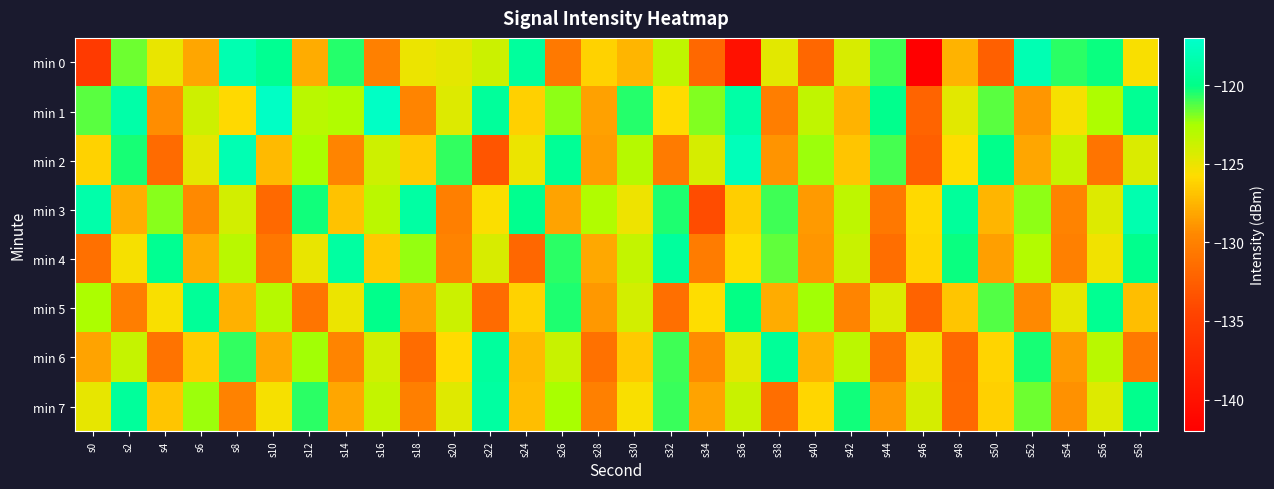

Reading left to right, extract all data points from this chart.

min 0: s0=-135.5	s2=-121.6	s4=-125.0	s6=-128.2	s8=-118.2	s10=-119.6	s12=-127.8	s14=-120.6	s16=-130.0	s18=-125.0	s20=-124.8	s22=-123.8	s24=-119.1	s26=-130.5	s28=-126.2	s30=-127.5	s32=-123.3	s34=-131.8	s36=-140.0	s38=-124.6	s40=-131.9	s42=-124.3	s44=-121.0	s46=-141.8	s48=-127.6	s50=-132.4	s52=-118.1	s54=-120.7	s56=-120.2	s58=-125.6
min 1: s0=-121.3	s2=-118.6	s4=-129.3	s6=-123.9	s8=-125.9	s10=-117.4	s12=-123.1	s14=-122.9	s16=-117.3	s18=-129.8	s20=-124.5	s22=-119.2	s24=-126.3	s26=-122.1	s28=-128.4	s30=-120.6	s32=-125.8	s34=-121.9	s36=-118.7	s38=-130.2	s40=-123.4	s42=-127.6	s44=-119.8	s46=-132.1	s48=-124.7	s50=-121.3	s52=-128.9	s54=-125.4	s56=-122.7	s58=-119.5
min 2: s0=-126.2	s2=-120.4	s4=-131.6	s6=-124.8	s8=-118.1	s10=-127.3	s12=-122.5	s14=-129.7	s16=-123.9	s18=-126.5	s20=-120.8	s22=-133.2	s24=-125.1	s26=-119.4	s28=-128.6	s30=-123.0	s32=-130.4	s34=-124.2	s36=-117.8	s38=-129.0	s40=-122.3	s42=-126.8	s44=-121.1	s46=-132.5	s48=-125.7	s50=-119.9	s52=-128.2	s54=-123.6	s56=-130.9	s58=-124.4
min 3: s0=-118.5	s2=-127.8	s4=-122.0	s6=-129.5	s8=-124.1	s10=-131.7	s12=-120.3	s14=-126.9	s16=-123.2	s18=-118.8	s20=-130.1	s22=-125.6	s24=-119.7	s26=-128.3	s28=-122.8	s30=-125.2	s32=-120.5	s34=-133.8	s36=-126.4	s38=-121.0	s40=-128.7	s42=-123.3	s44=-130.6	s46=-125.9	s48=-119.2	s50=-127.5	s52=-122.1	s54=-129.8	s56=-124.5	s58=-118.3
min 4: s0=-131.2	s2=-125.4	s4=-119.6	s6=-127.9	s8=-123.1	s10=-130.7	s12=-125.0	s14=-118.9	s16=-126.6	s18=-122.2	s20=-129.8	s22=-124.3	s24=-131.9	s26=-120.7	s28=-128.1	s30=-123.5	s32=-119.1	s34=-130.3	s36=-125.8	s38=-121.4	s40=-128.9	s42=-123.7	s44=-131.4	s46=-126.0	s48=-120.2	s50=-128.5	s52=-122.9	s54=-130.0	s56=-125.3	s58=-119.8
min 5: s0=-122.6	s2=-130.2	s4=-125.5	s6=-119.3	s8=-127.7	s10=-123.0	s12=-130.8	s14=-125.1	s16=-119.9	s18=-128.4	s20=-123.8	s22=-131.6	s24=-126.2	s26=-120.5	s28=-128.8	s30=-124.1	s32=-131.3	s34=-125.7	s36=-120.1	s38=-127.9	s40=-122.4	s42=-129.7	s44=-124.4	s46=-132.2	s48=-126.8	s50=-121.2	s52=-129.5	s54=-124.9	s56=-119.6	s58=-127.1
min 6: s0=-128.3	s2=-123.6	s4=-131.0	s6=-126.5	s8=-120.8	s10=-128.1	s12=-122.4	s14=-129.7	s16=-124.0	s18=-131.5	s20=-125.8	s22=-119.1	s24=-127.3	s26=-123.7	s28=-131.1	s30=-126.6	s32=-121.0	s34=-129.4	s36=-124.8	s38=-119.3	s40=-127.6	s42=-123.2	s44=-130.9	s46=-125.2	s48=-131.8	s50=-126.1	s52=-120.4	s54=-128.7	s56=-123.1	s58=-130.5
min 7: s0=-124.9	s2=-119.2	s4=-126.8	s6=-122.3	s8=-129.9	s10=-125.4	s12=-120.7	s14=-128.2	s16=-123.5	s18=-130.1	s20=-124.6	s22=-118.9	s24=-127.1	s26=-122.5	s28=-130.0	s30=-125.5	s32=-120.9	s34=-128.3	s36=-123.7	s38=-131.4	s40=-126.0	s42=-120.3	s44=-128.8	s46=-124.2	s48=-131.7	s50=-126.3	s52=-121.6	s54=-129.1	s56=-124.5	s58=-119.8